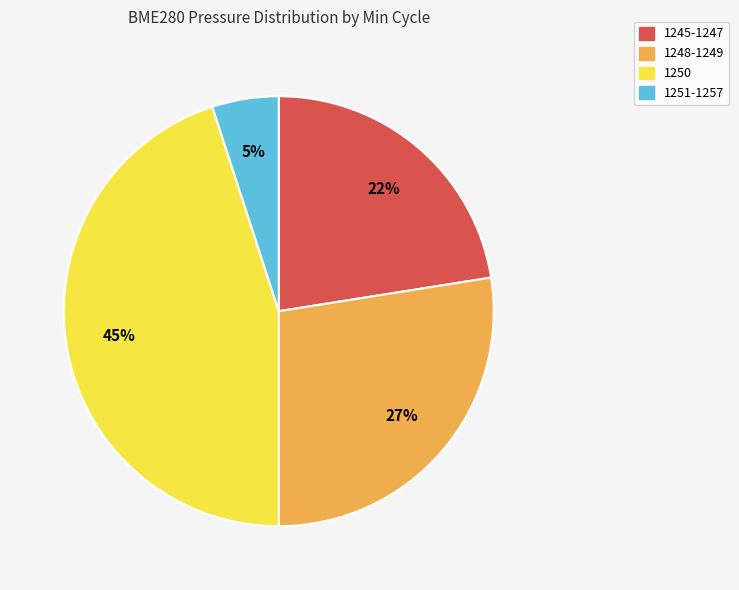

Which category has the biggest portion of the pie?

1250